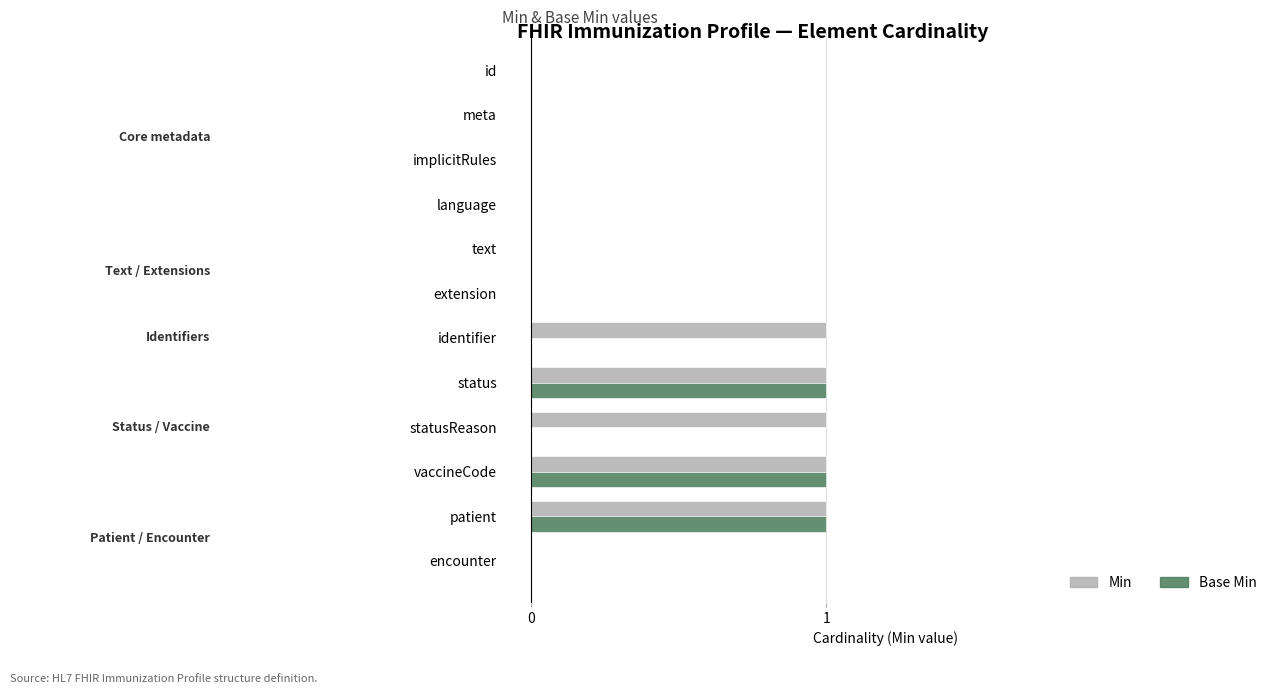

Which series has the largest total across all categories?

Min